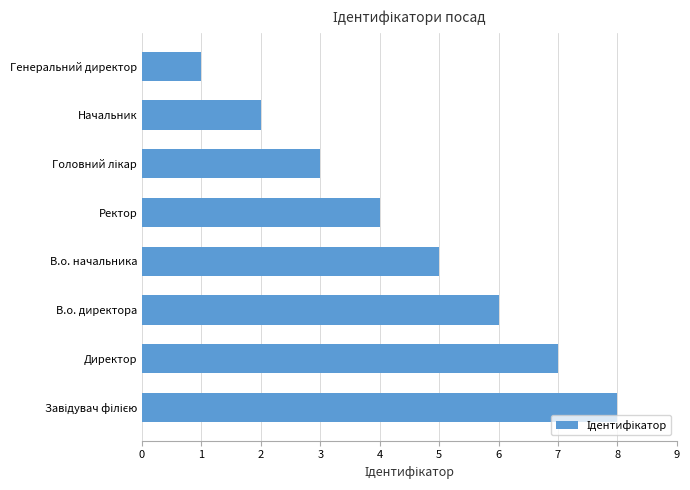

What is the ratio of the value at Ректор to the value at Генеральний директор?

4.0